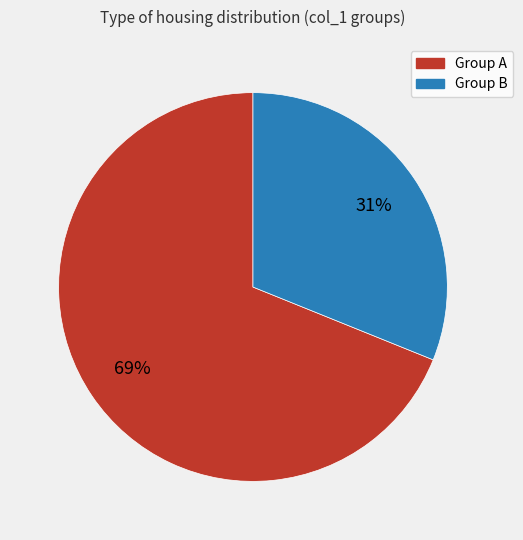

Is there a majority slice in this chart?

Yes